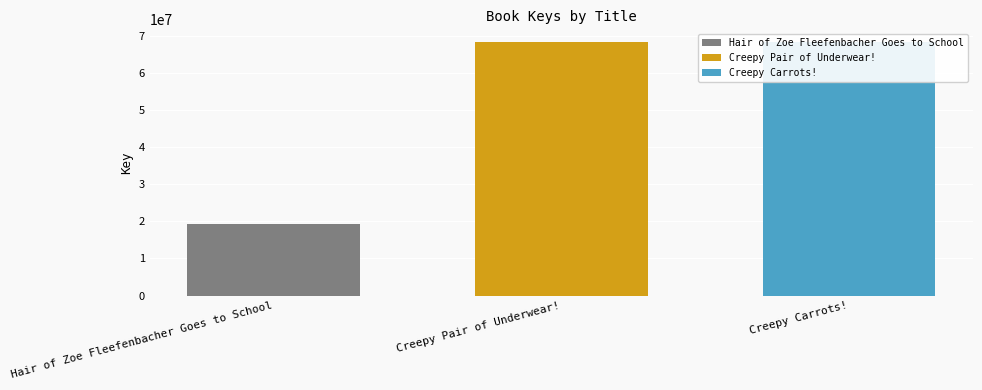

What is the greatest value displayed?

68272632